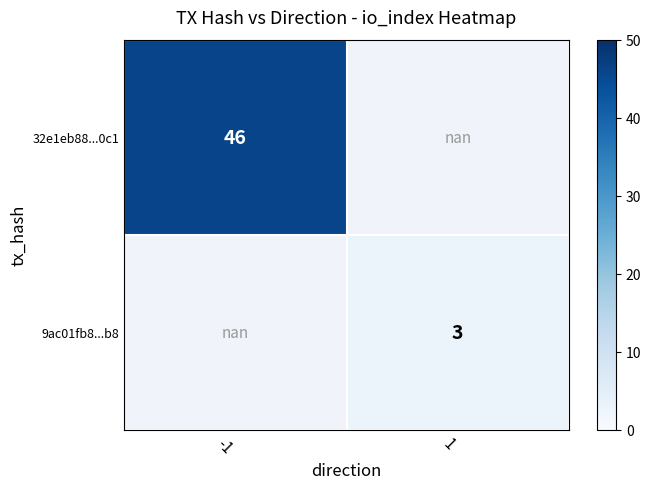

Is the value of 32e1eb88...0c1 at -1 greater than the value of 9ac01fb8...b8 at 1?

Yes